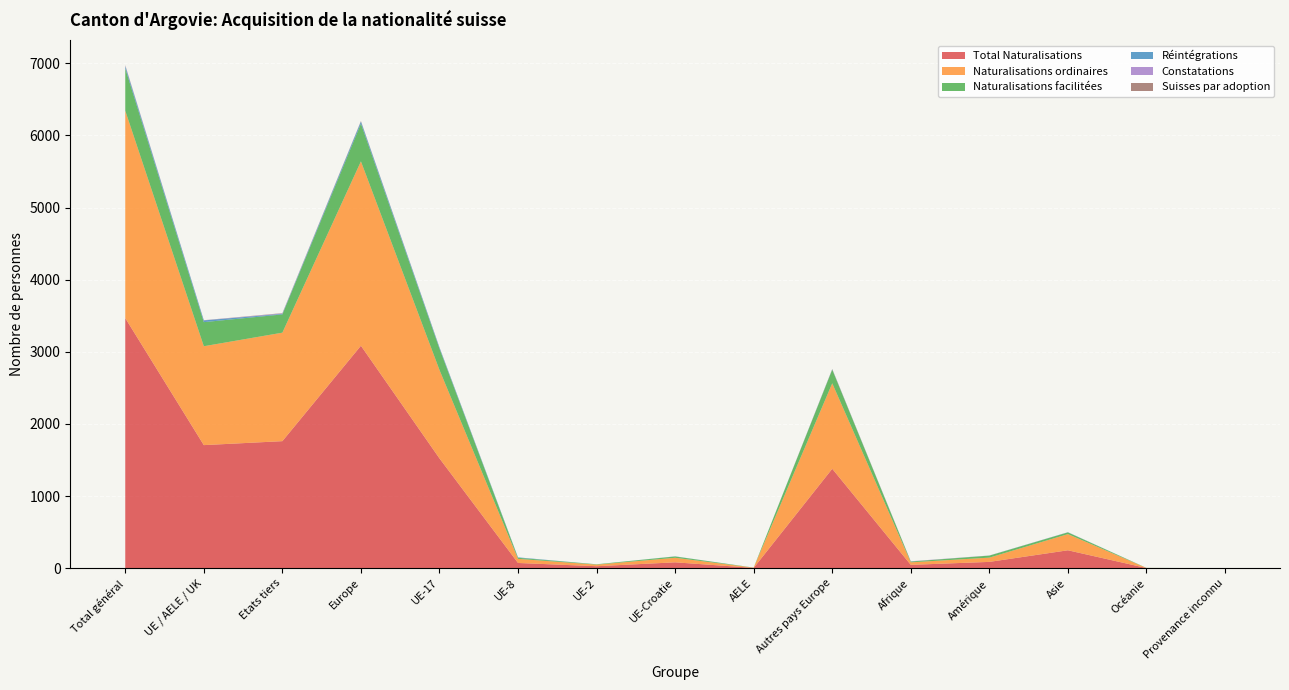

Reading right to left, what are all the values shown in this chart?

Total Naturalisations: Provenance inconnu=0	Océanie=2	Asie=248	Amérique=87	Afrique=46	Autres pays Europe=1378	AELE=4	UE-Croatie=81	UE-2=27	UE-8=72	UE-17=1522	Europe=3084	Etats tiers=1761	UE / AELE / UK=1706	Total général=3467
Naturalisations ordinaires: Provenance inconnu=0	Océanie=1	Asie=224	Amérique=59	Afrique=35	Autres pays Europe=1185	AELE=3	UE-Croatie=63	UE-2=22	UE-8=57	UE-17=1226	Europe=2556	Etats tiers=1504	UE / AELE / UK=1371	Total général=2875
Naturalisations facilitées: Provenance inconnu=0	Océanie=1	Asie=24	Amérique=28	Afrique=11	Autres pays Europe=189	AELE=1	UE-Croatie=18	UE-2=5	UE-8=15	UE-17=295	Europe=523	Etats tiers=253	UE / AELE / UK=334	Total général=587
Réintégrations: Provenance inconnu=0	Océanie=0	Asie=2	Amérique=1	Afrique=0	Autres pays Europe=5	AELE=0	UE-Croatie=2	UE-2=0	UE-8=6	UE-17=16	Europe=29	Etats tiers=8	UE / AELE / UK=24	Total général=32
Constatations: Provenance inconnu=0	Océanie=0	Asie=1	Amérique=1	Afrique=4	Autres pays Europe=0	AELE=0	UE-Croatie=0	UE-2=0	UE-8=0	UE-17=2	Europe=2	Etats tiers=6	UE / AELE / UK=2	Total général=8
Suisses par adoption: Provenance inconnu=0	Océanie=0	Asie=0	Amérique=0	Afrique=0	Autres pays Europe=4	AELE=0	UE-Croatie=0	UE-2=0	UE-8=0	UE-17=1	Europe=5	Etats tiers=4	UE / AELE / UK=1	Total général=5